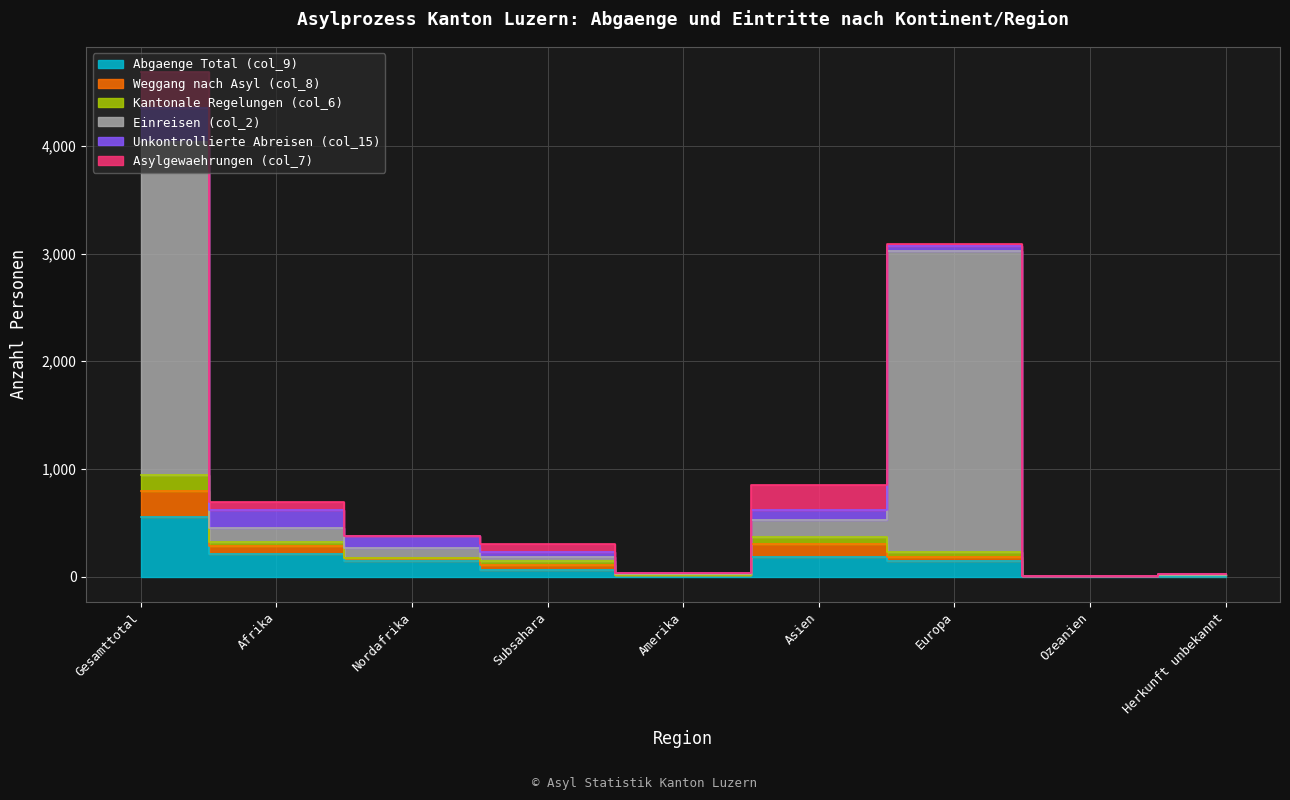

Where is the first local minimum for Abgaenge Total (col_9)?

Amerika